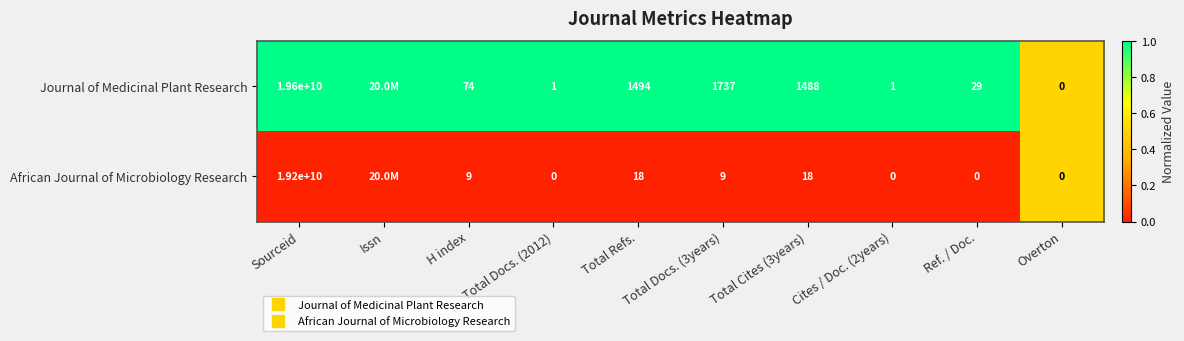

At Cites / Doc. (2years), list the series in order from smallest to largest.

African Journal of Microbiology Research, Journal of Medicinal Plant Research